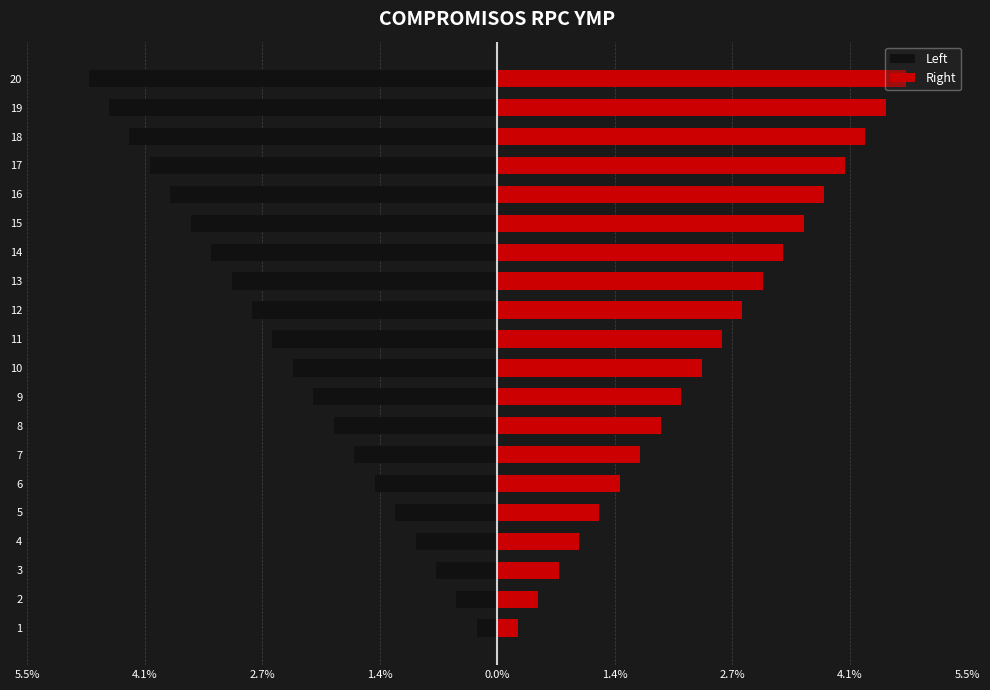

What is the average value of the Right series?

2.5